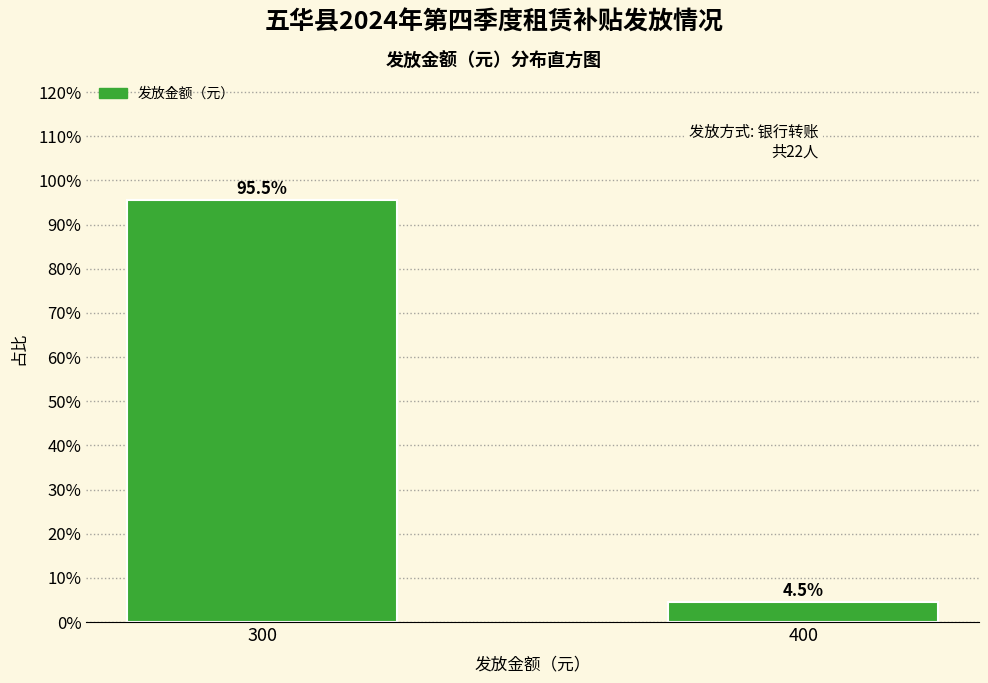

Reading left to right, what are all the values shown in this chart?

300=95.5	400=4.5